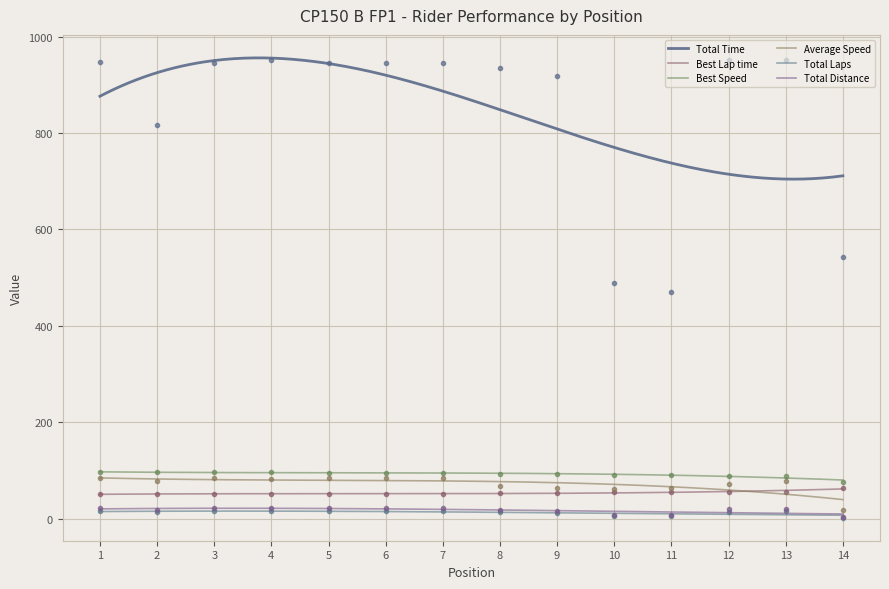

Which has a higher value, 2 or 14?

2